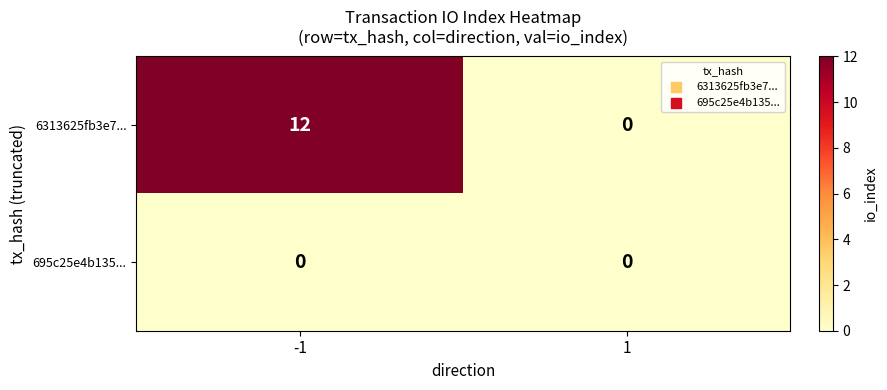

Which series changed the most between -1 and 1?

6313625fb3e7...